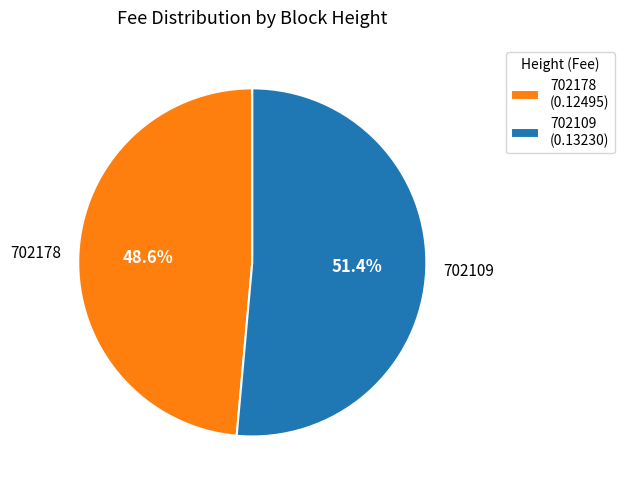

Does any single category account for the majority?

Yes